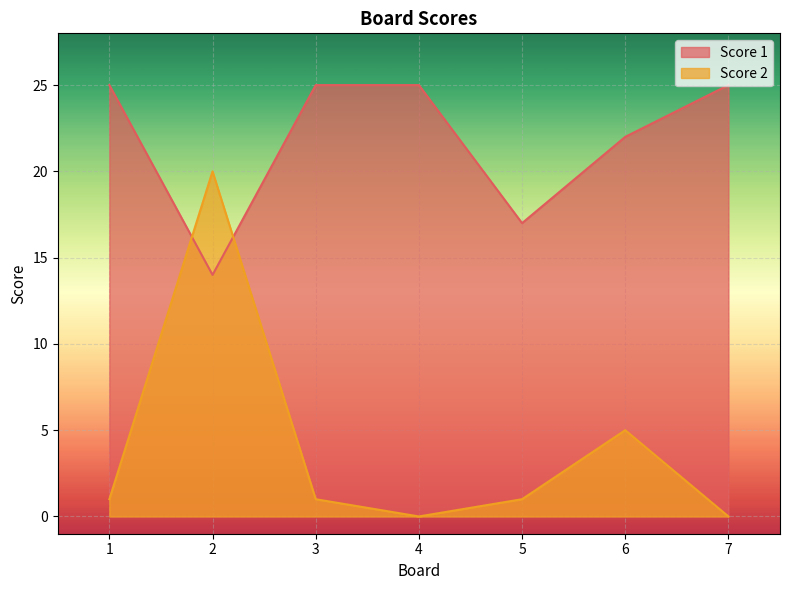

Reading left to right, transcribe all the data shown in this chart.

Score 1: 1=25	2=14	3=25	4=25	5=17	6=22	7=25
Score 2: 1=1	2=20	3=1	4=0	5=1	6=5	7=0